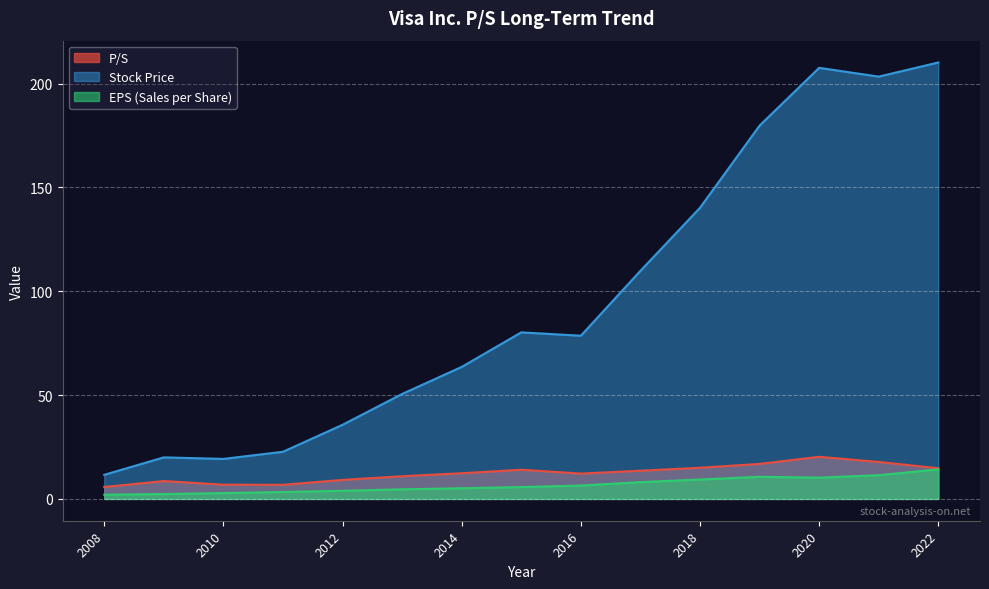

How many distinct data groups are displayed?

3